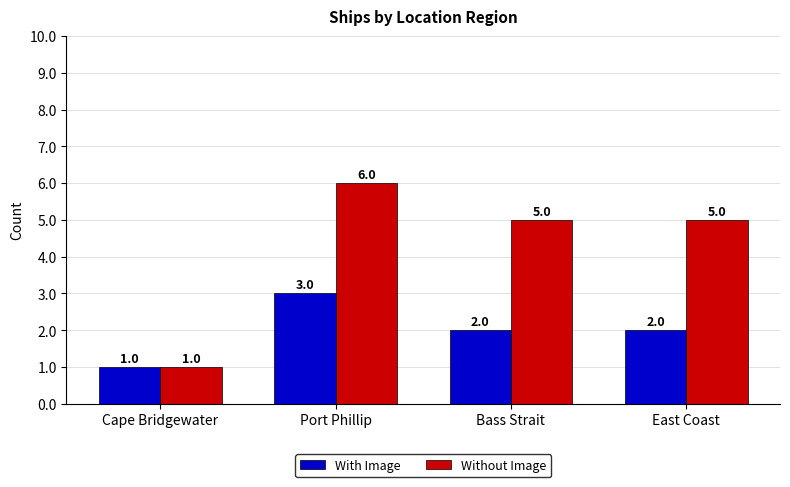

Does the chart contain any negative values?

No